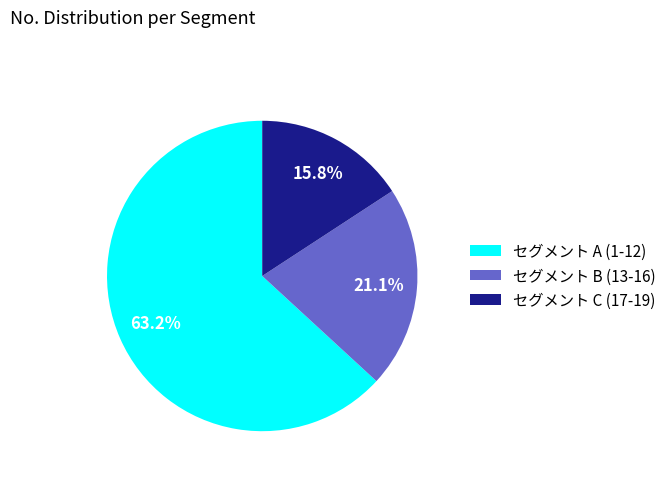

What percentage do セグメント C (17-19) and セグメント A (1-12) together represent?

78.9%